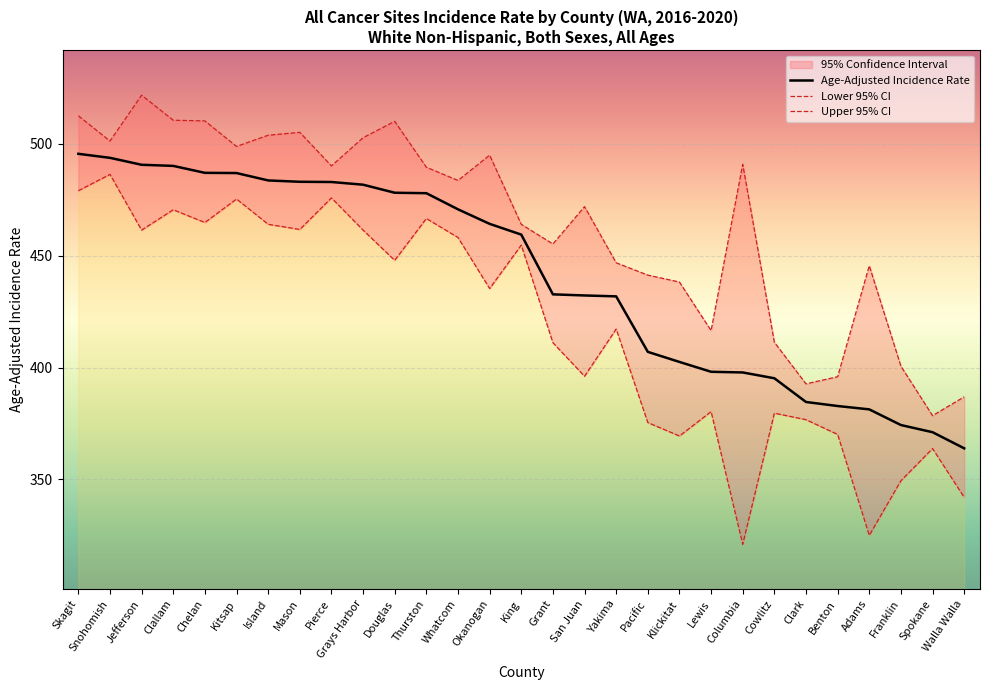

Reading left to right, extract all data points from this chart.

Age-Adjusted Incidence Rate: Skagit=495.5	Snohomish=493.7	Jefferson=490.6	Clallam=490.1	Chelan=487.0	Kitsap=486.9	Island=483.6	Mason=483.0	Pierce=482.9	Grays Harbor=481.7	Douglas=478.1	Thurston=477.9	Whatcom=470.7	Okanogan=464.2	King=459.4	Grant=432.7	San Juan=432.2	Yakima=431.8	Pacific=407.0	Klickitat=402.5	Lewis=398.1	Columbia=397.8	Cowlitz=395.2	Clark=384.6	Benton=382.8	Adams=381.3	Franklin=374.3	Spokane=371.1	Walla Walla=363.9
Lower 95% CI: Skagit=479.0	Snohomish=486.3	Jefferson=461.4	Clallam=470.5	Chelan=464.8	Kitsap=475.3	Island=464.0	Mason=461.7	Pierce=475.8	Grays Harbor=461.4	Douglas=447.9	Thurston=466.6	Whatcom=458.1	Okanogan=435.3	King=454.7	Grant=411.1	San Juan=396.1	Yakima=417.2	Pacific=375.4	Klickitat=369.4	Lewis=380.3	Columbia=321.0	Cowlitz=379.6	Clark=376.7	Benton=370.1	Adams=325.0	Franklin=349.4	Spokane=363.8	Walla Walla=342.0
Upper 95% CI: Skagit=512.5	Snohomish=501.2	Jefferson=521.7	Clallam=510.5	Chelan=510.2	Kitsap=498.8	Island=503.8	Mason=505.1	Pierce=490.1	Grays Harbor=502.7	Douglas=510.0	Thurston=489.5	Whatcom=483.6	Okanogan=494.9	King=464.0	Grant=455.2	San Juan=471.9	Yakima=446.8	Pacific=441.3	Klickitat=438.2	Lewis=416.5	Columbia=490.8	Cowlitz=411.3	Clark=392.7	Benton=395.9	Adams=445.5	Franklin=400.6	Spokane=378.5	Walla Walla=386.9